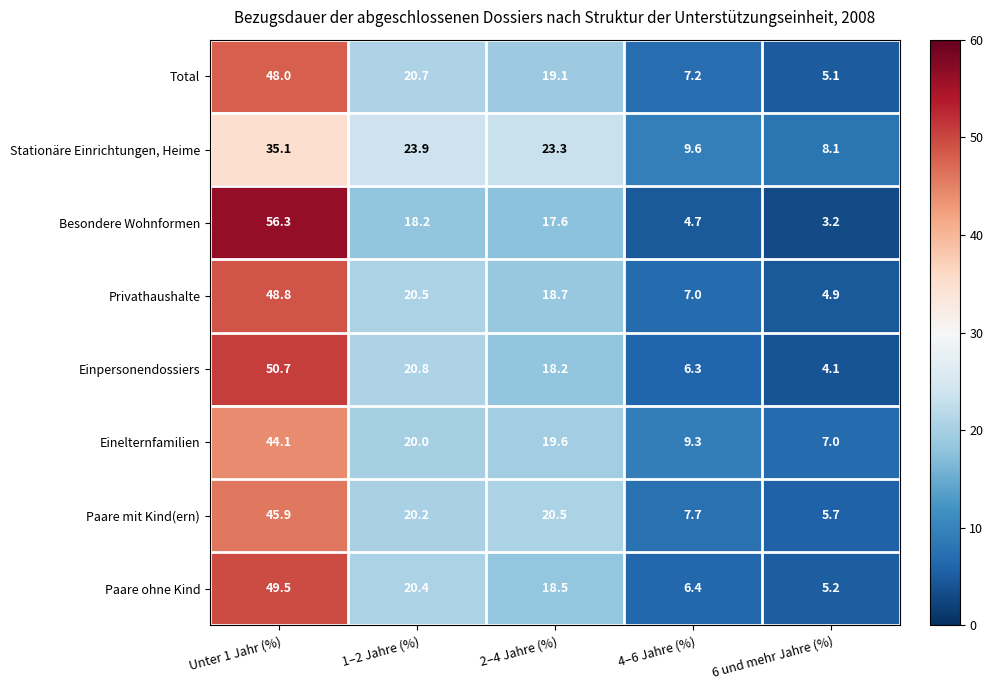

How many distinct data groups are displayed?

8